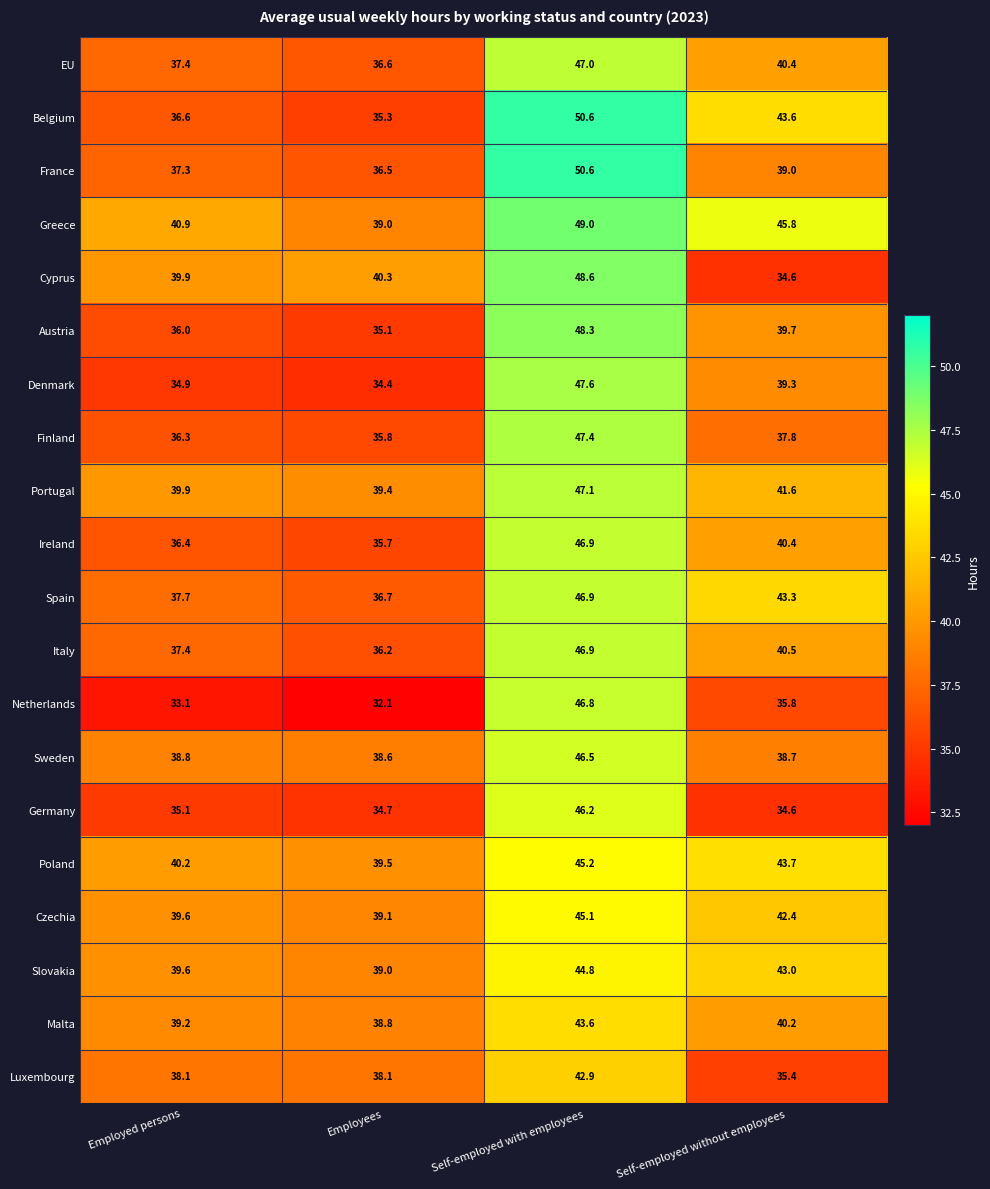

What is the minimum value shown in the chart?

32.1